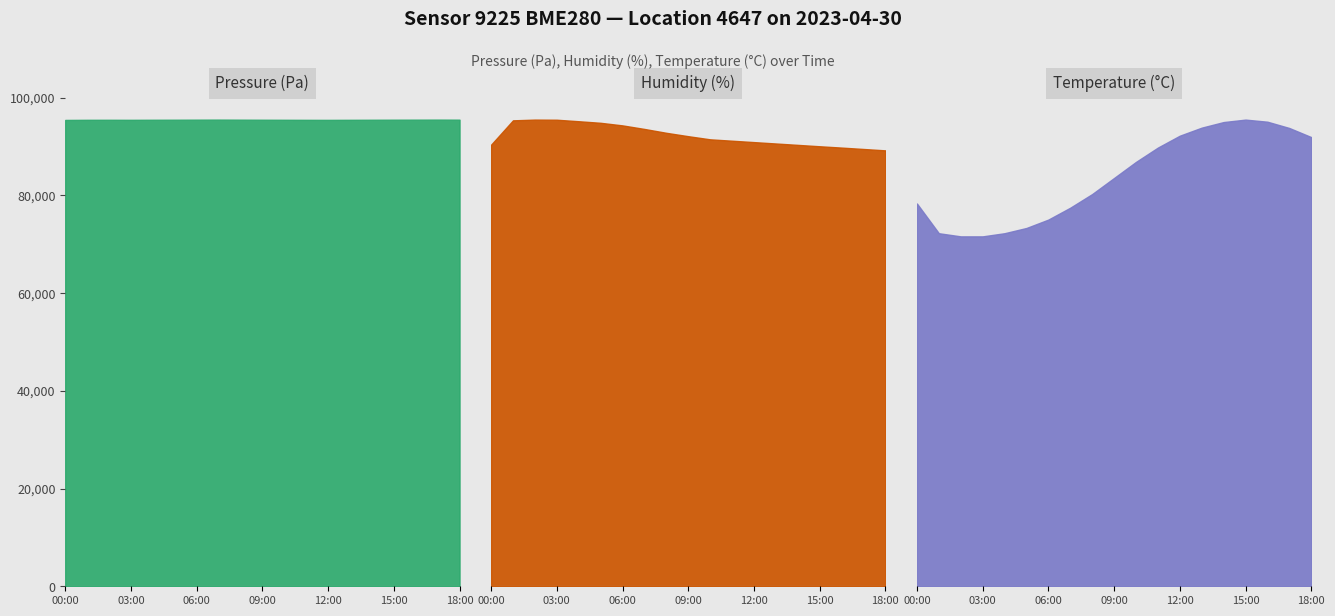

Reading left to right, extract all data points from this chart.

pressure: 95445.5	95471.6	95477.5	95469.4	95482.4	95490.2	95501.4	95512.8	95498.6	95487.2	95476.4	95465.9	95458.2	95471.6	95483.8	95495.2	95502.4	95510.6	95498.8
humidity: 73.2	77.3	77.4	77.4	77.1	76.8	76.4	75.8	75.2	74.6	74.1	73.9	73.7	73.4	73.2	73.0	72.7	72.5	72.3
temperature: 10.9	10.1	10.0	10.0	10.1	10.2	10.5	10.8	11.2	11.7	12.1	12.6	12.9	13.1	13.3	13.3	13.3	13.1	12.8